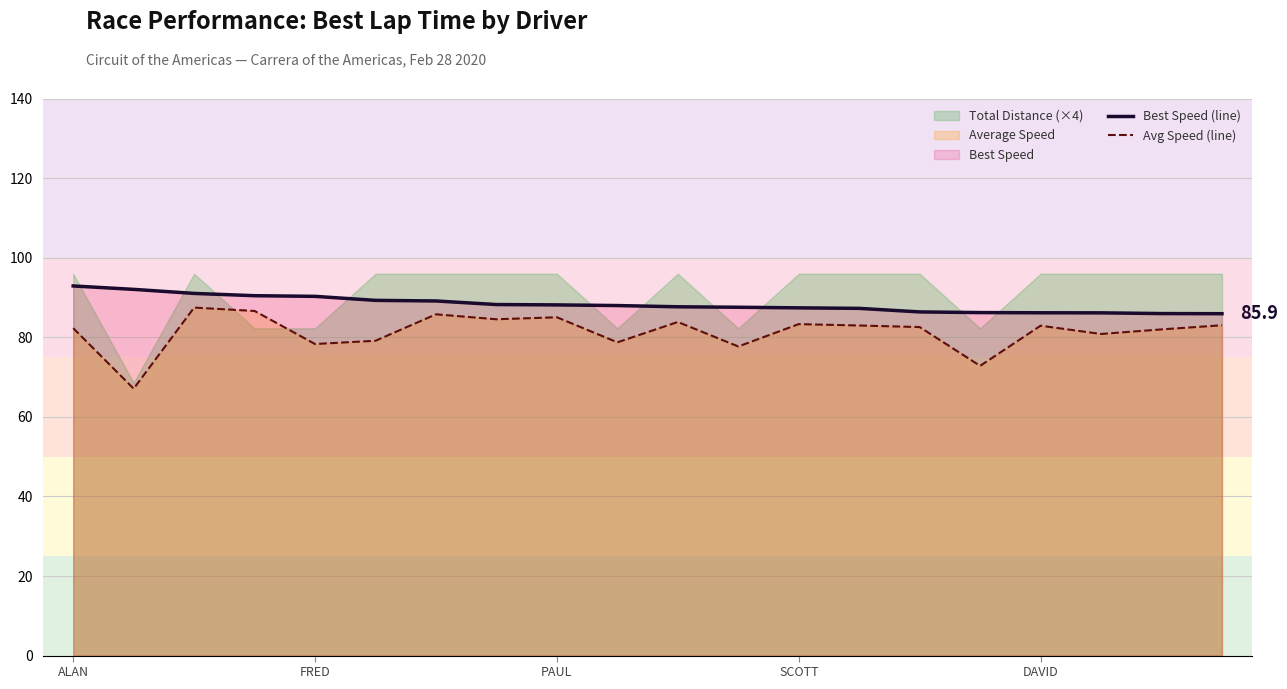

What is the label of the 1st point from the right?

19